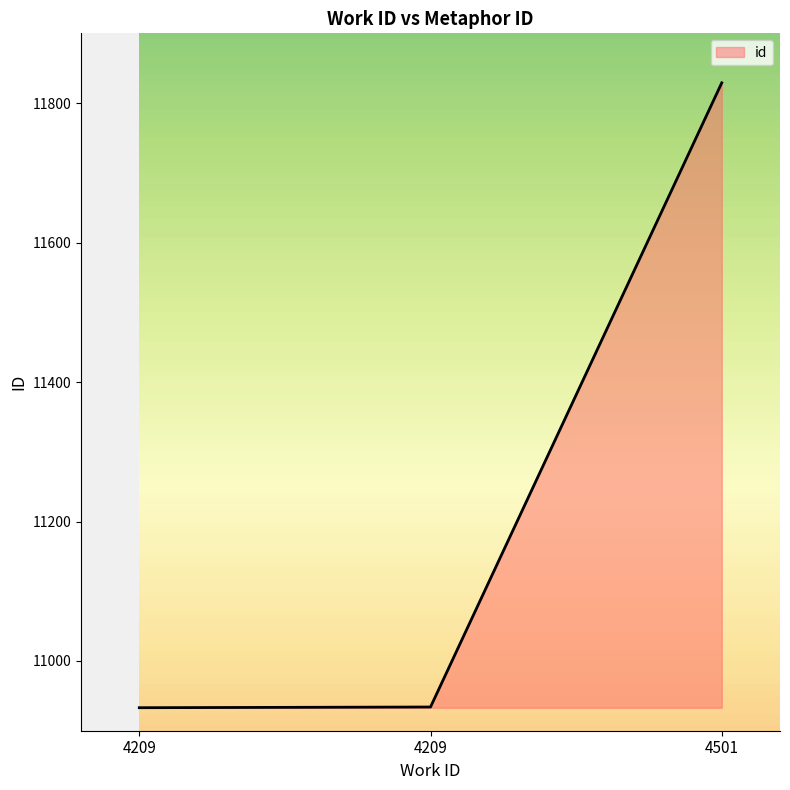

True or false: the data shows 6222 at 4209.

False